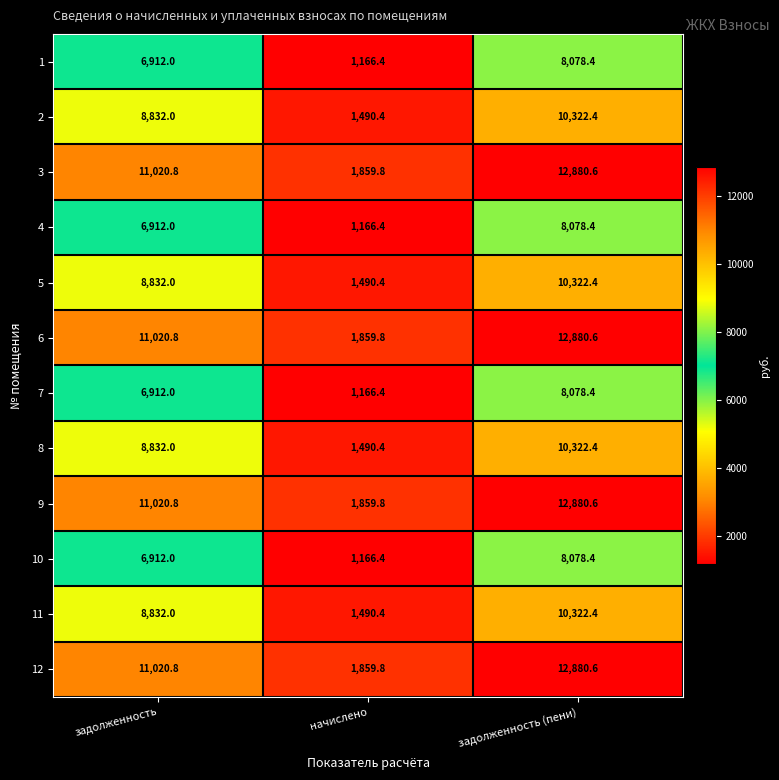

What is the spread (max minus min) of values at задолженность (пени)?

4802.2